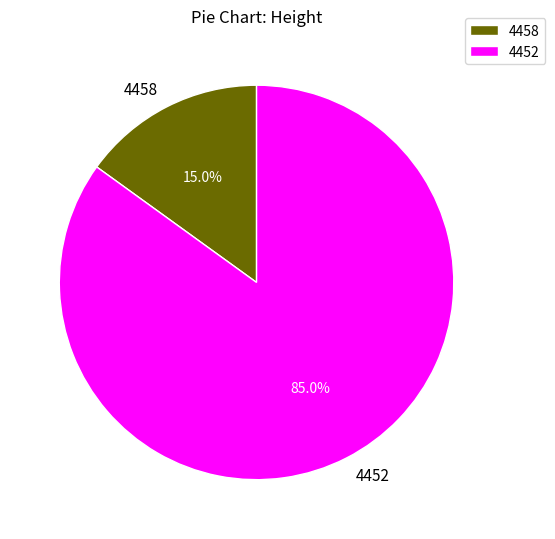

To the nearest percent, what is the difference between the 4458 and 4452 slice percentages?

70%